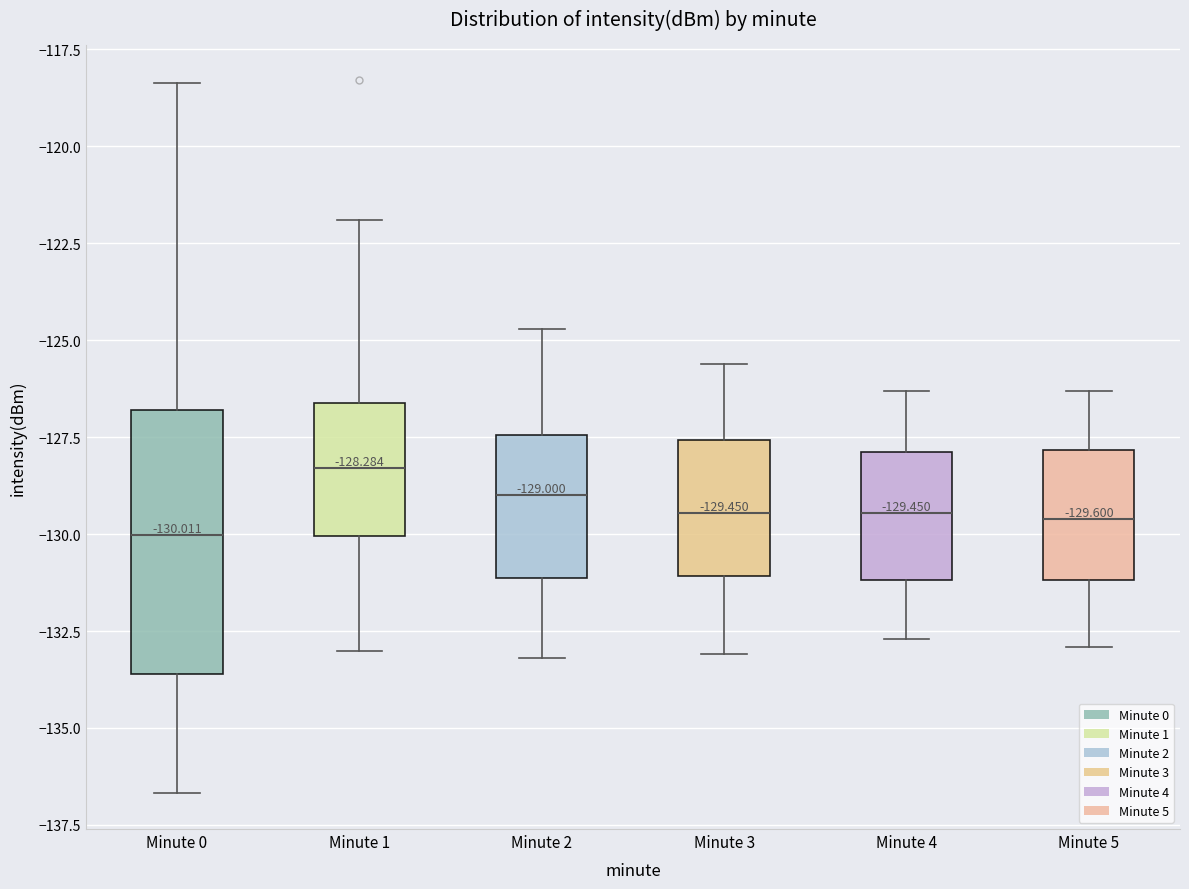

Which box has the highest median line?

Minute 1